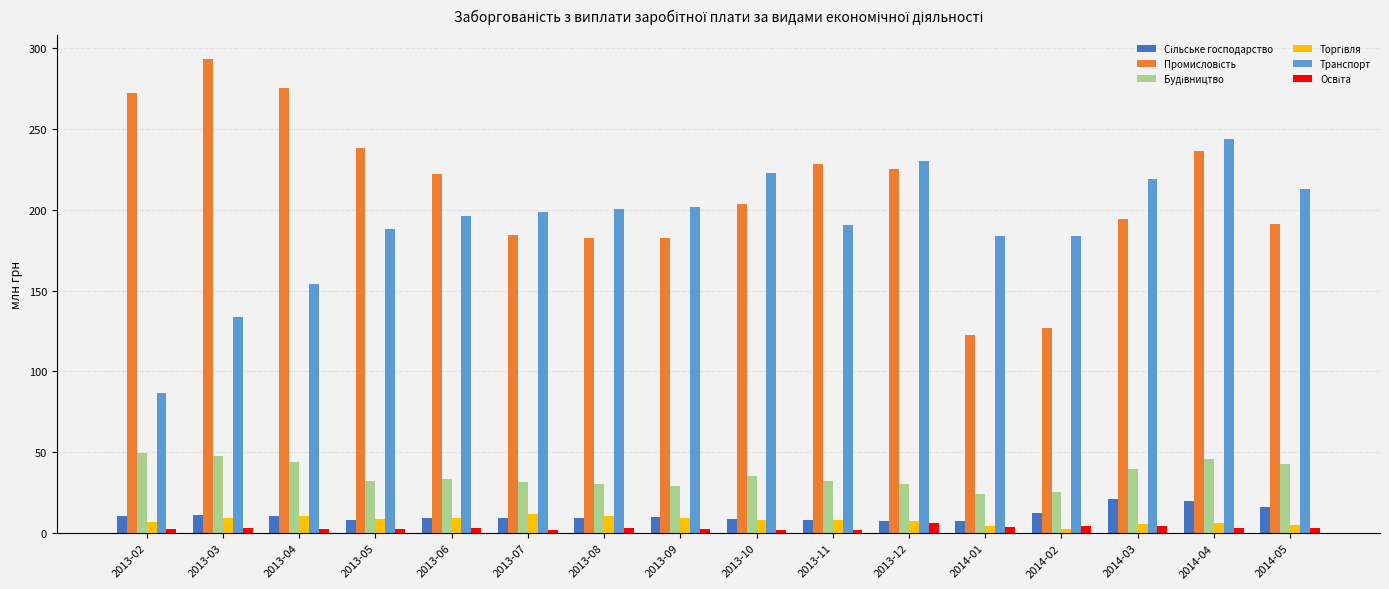

At which category does the chart reach its peak across all series?

2013-03